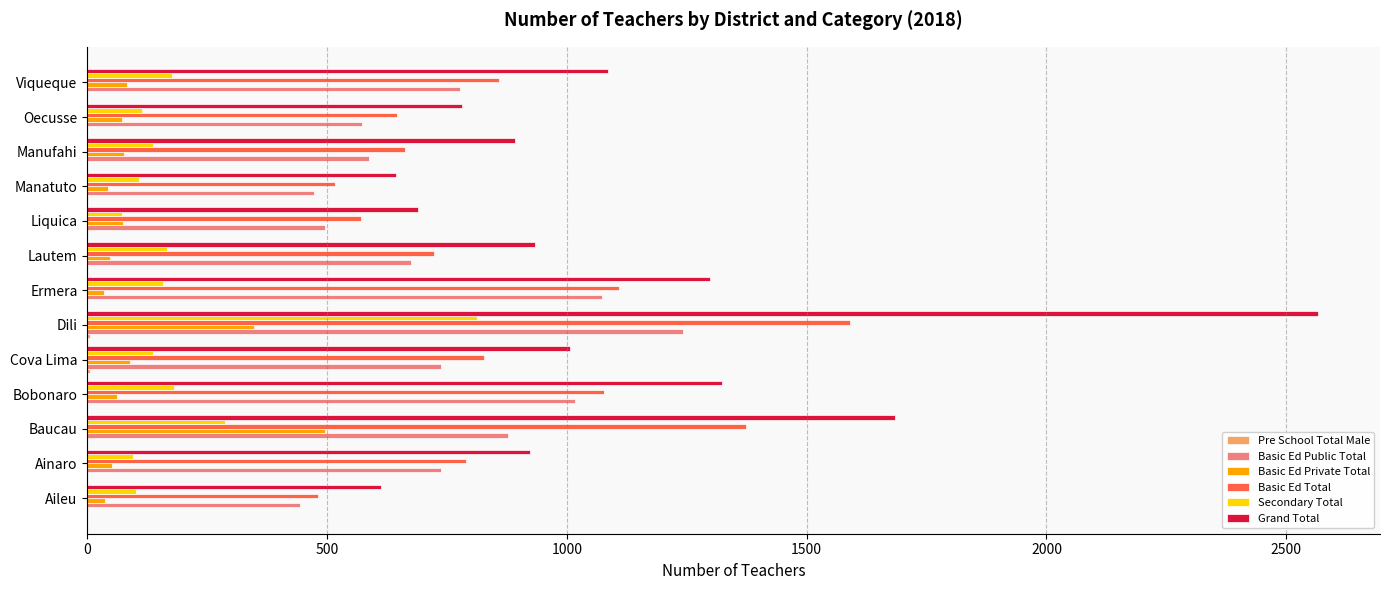

Is the value of Basic Ed Public Total at Ainaro greater than the value of Grand Total at Ermera?

No